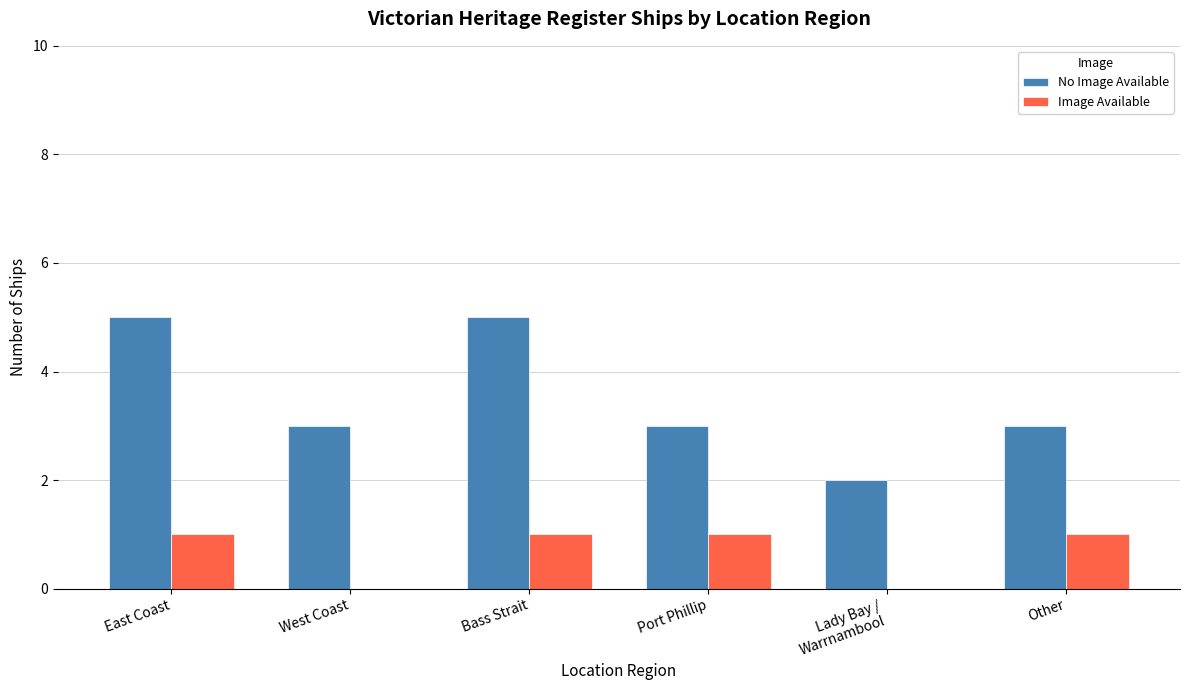

The value of No Image Available at Other is 1. True or false?

False